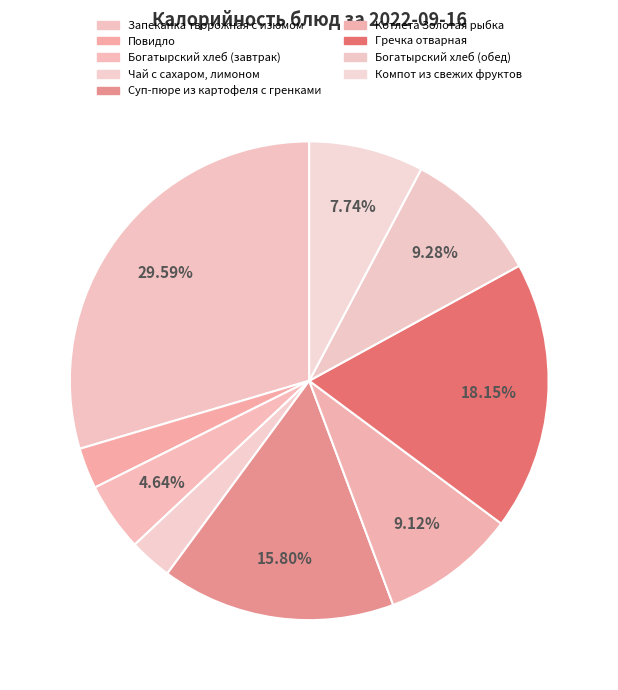

How many slices are in this pie chart?

9